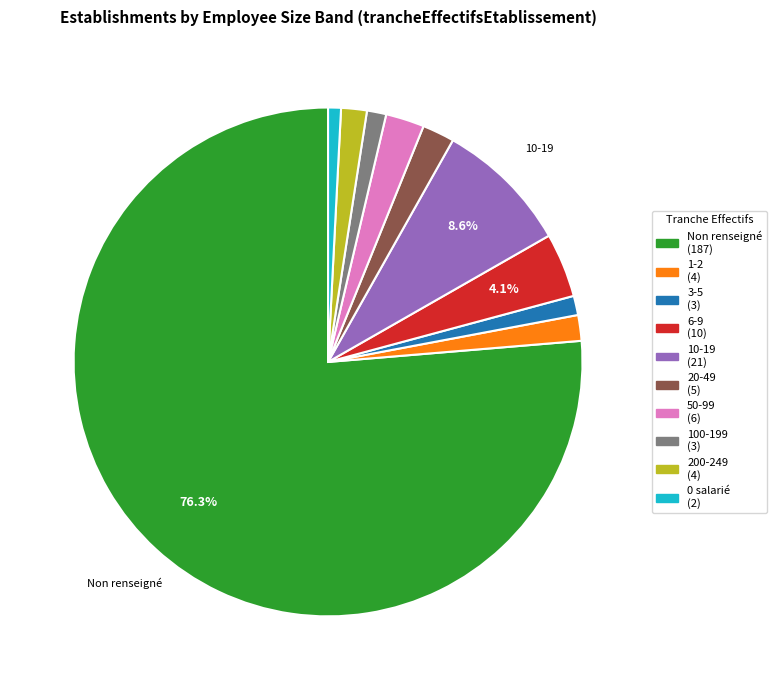

Is there a majority slice in this chart?

Yes